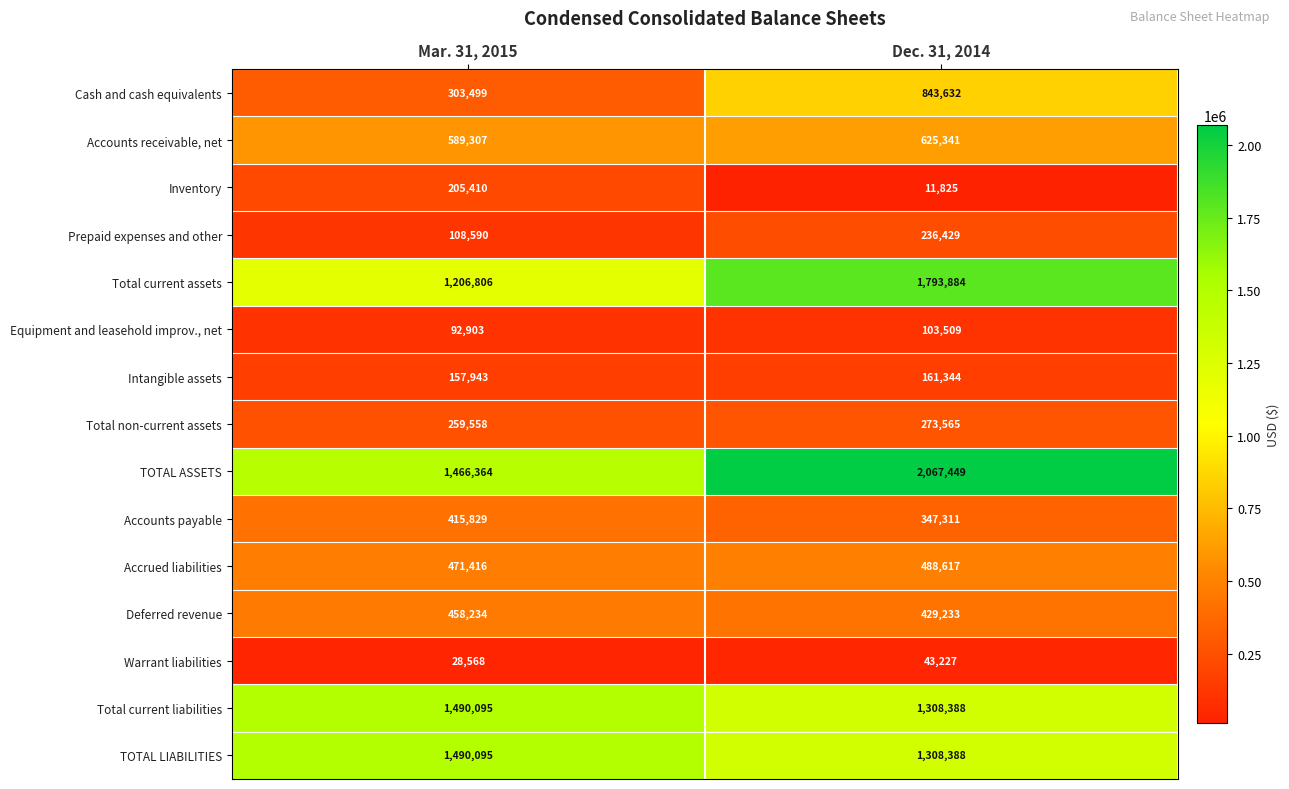

At which category is the sum across all series the highest?

Dec. 31, 2014